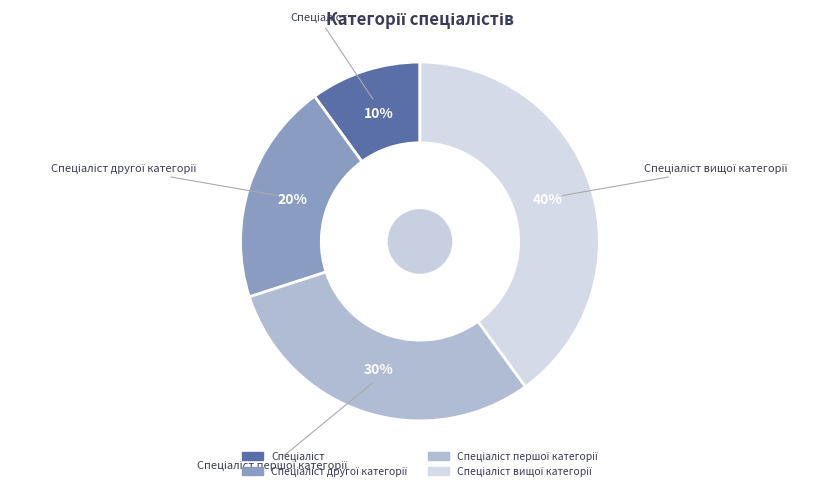

To the nearest percent, what is the difference between the largest and smallest slice percentages?

30%